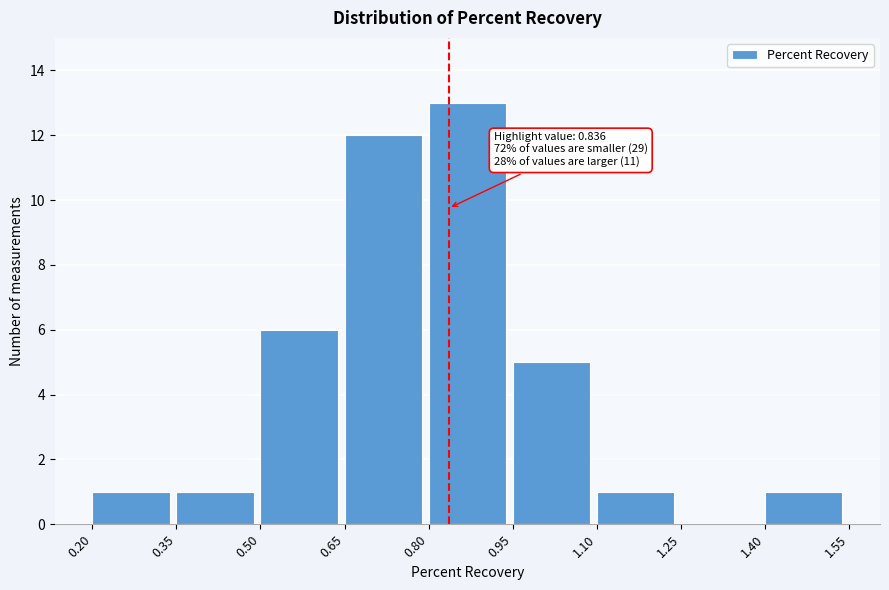

Over which range of the x-axis is the bar tallest?

0.80 to 0.95